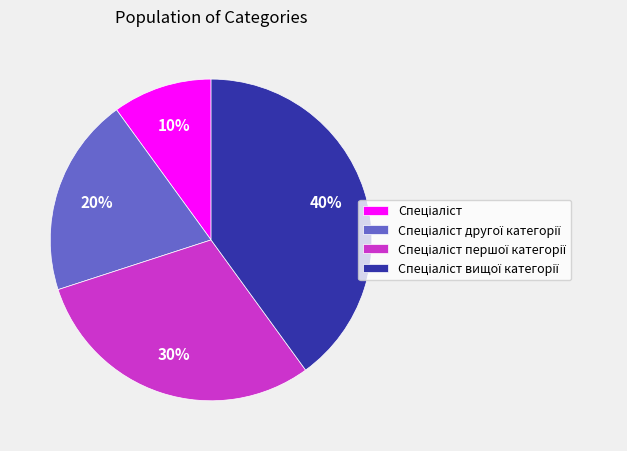

Count the number of slices in the pie.

4